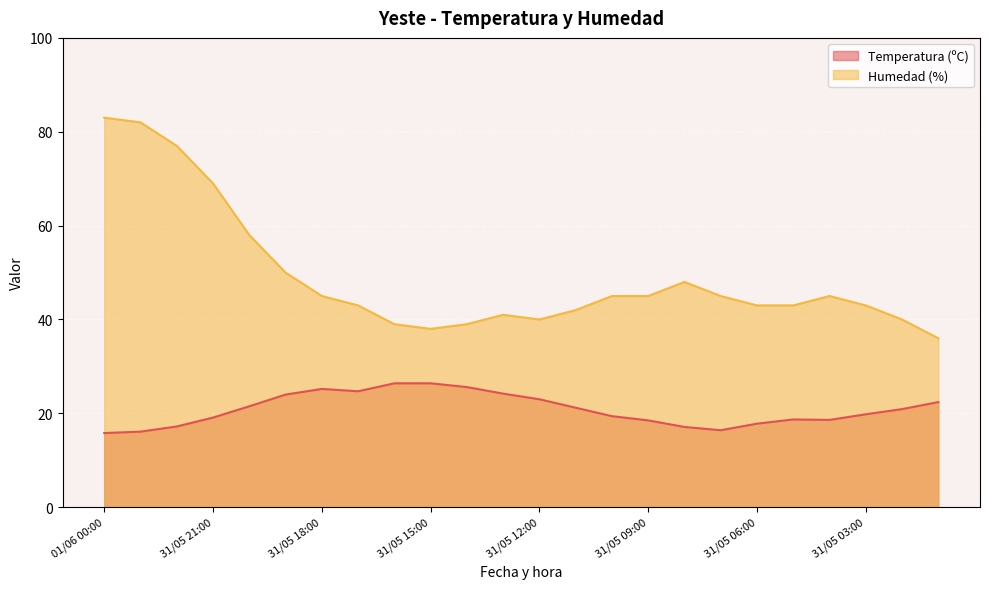

At which label does Humedad (%) reach its minimum?

31/05 01:00